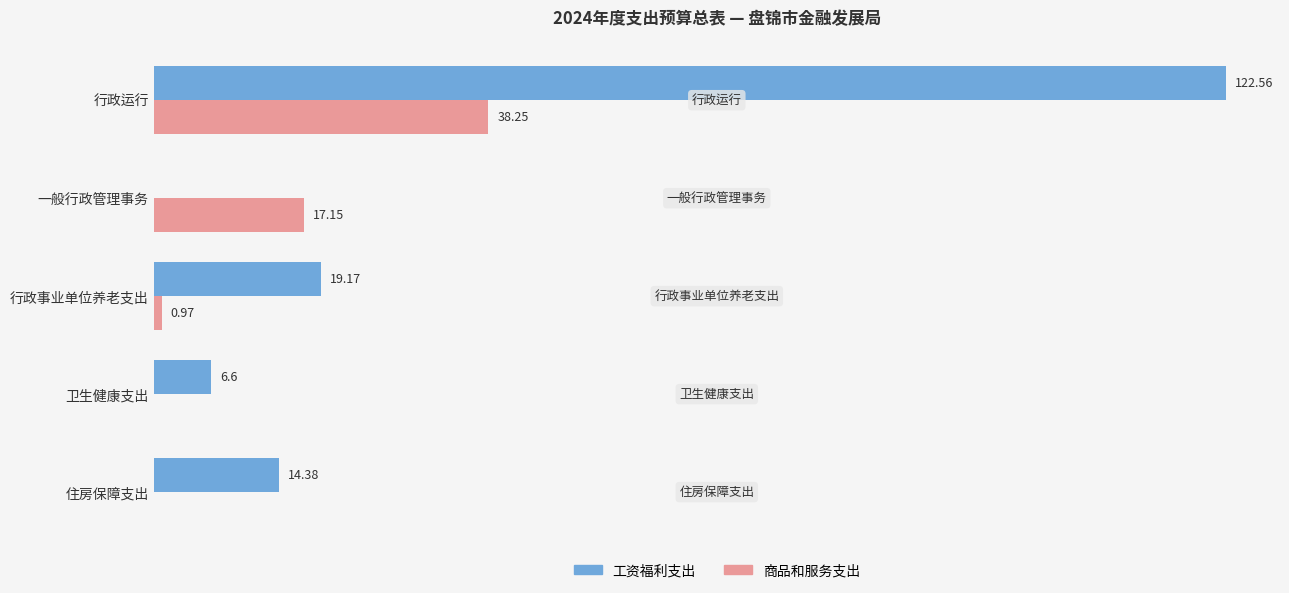

Which series has the largest range (max minus min)?

工资福利支出